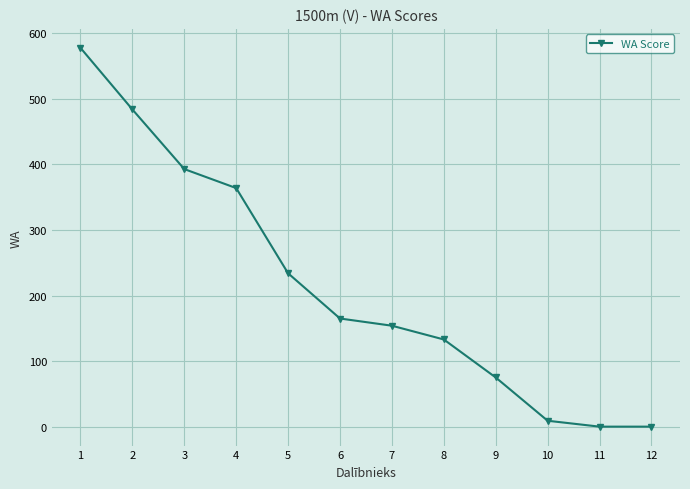

True or false: the data shows 234 at 5.

True